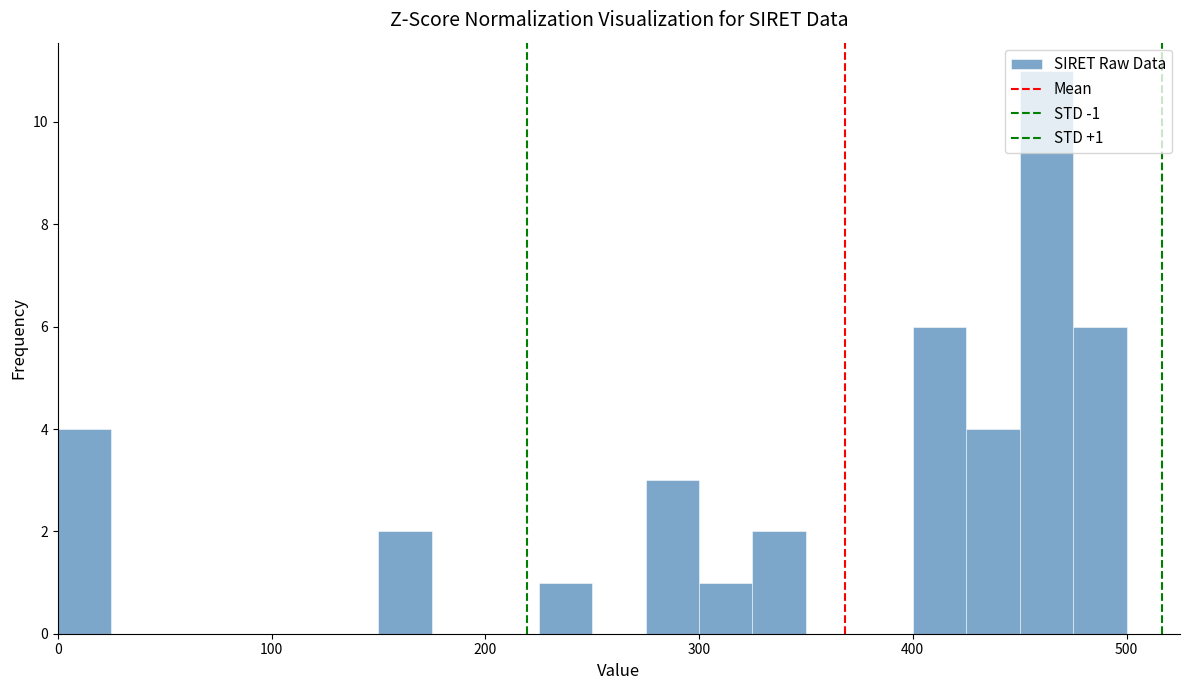

Read against the x-axis, roughly where is the centre of the tallest bar?

460